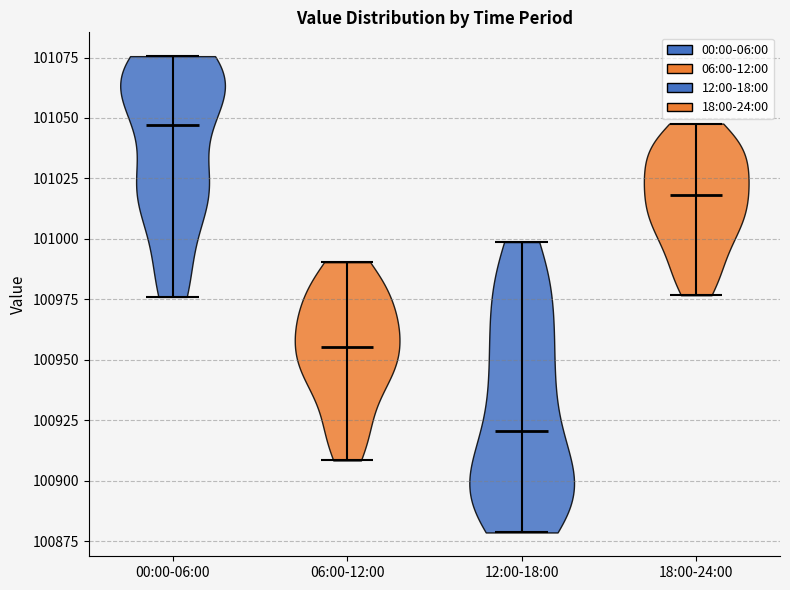

Reading left to right, read every violin against the y-axis: where its median line is, and the lowest and highest points it reaches. The values are not printed on the chart, so give them approximately, as read against the axis.

00:00-06:00: median line 101045, lowest point 100975, highest point 101075
06:00-12:00: median line 100955, lowest point 100910, highest point 100990
12:00-18:00: median line 100920, lowest point 100880, highest point 101000
18:00-24:00: median line 101020, lowest point 100975, highest point 101050